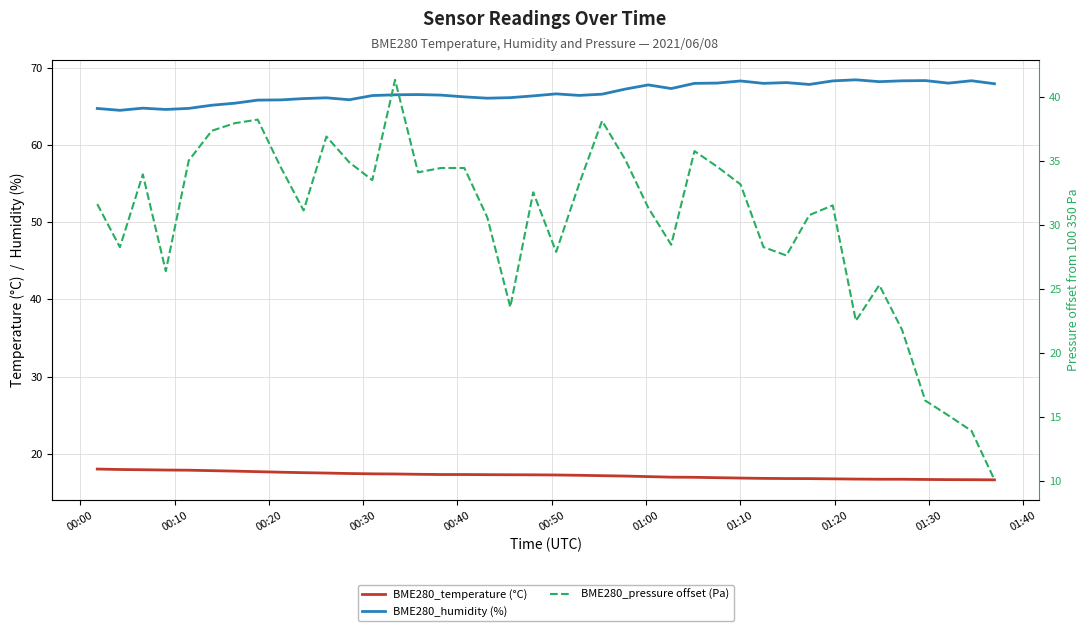

How many lines are shown in the chart?

3